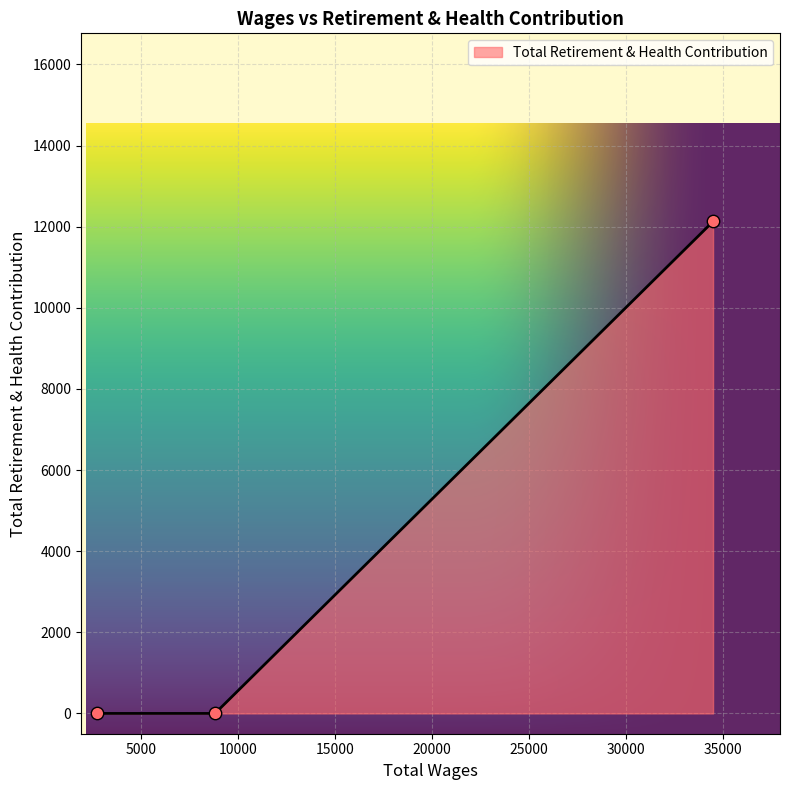

What is the difference between the maximum and second lowest values?

12127